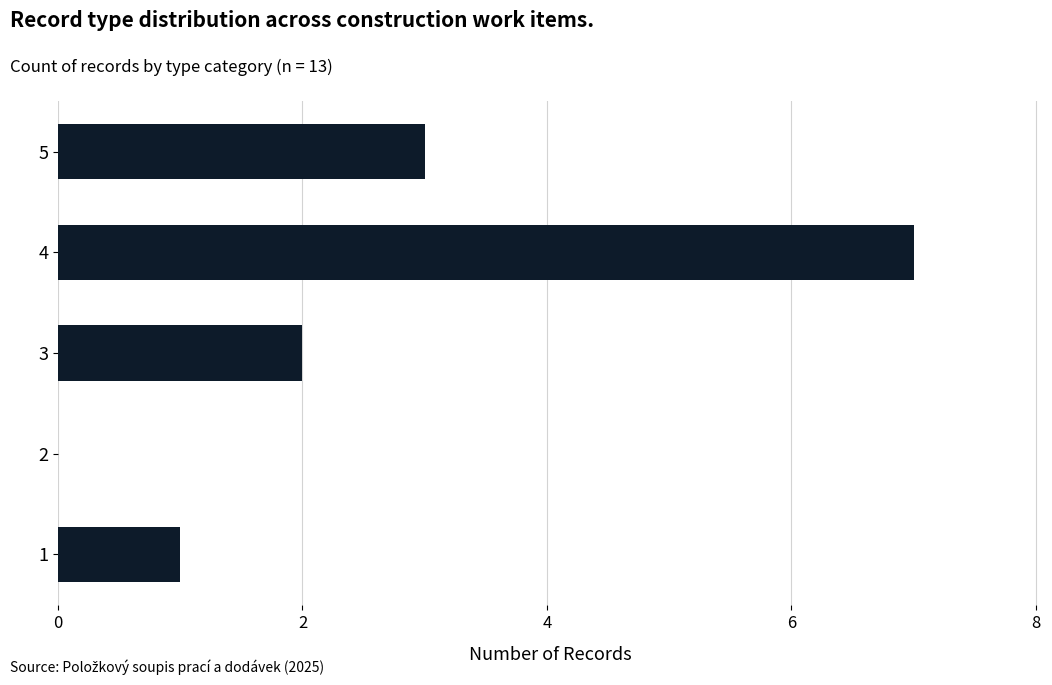

What is the sum of all values?

13